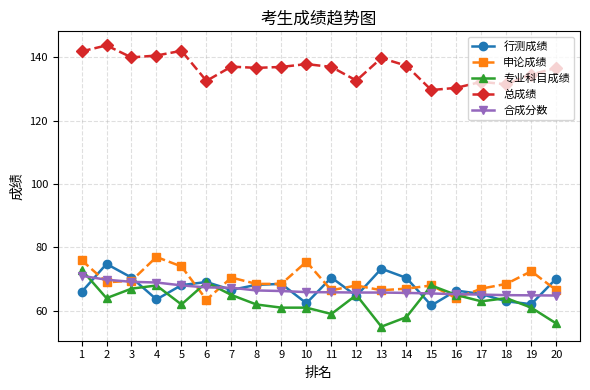

Is it true that 专业科目成绩 equals 62.0 at 5?

True